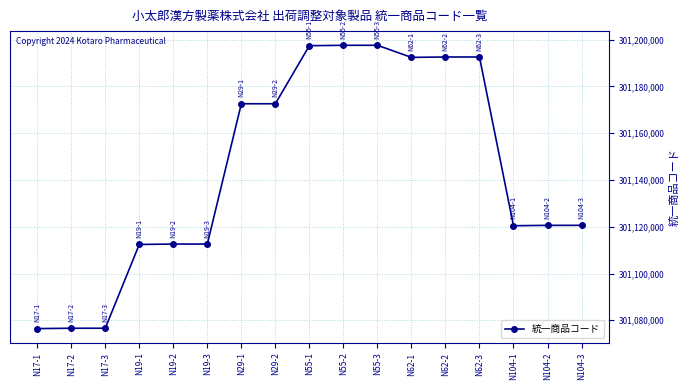

What is the value of the 6th point from the left?

301112600